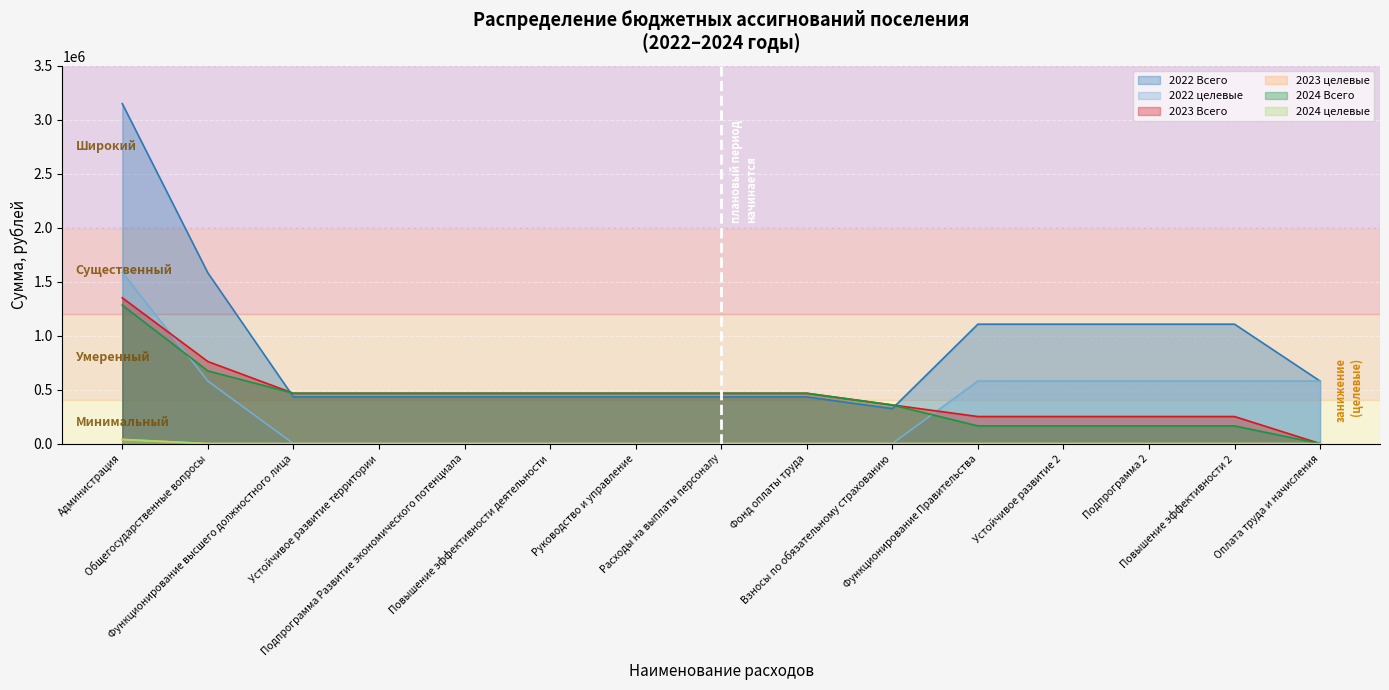

At which label does 2024 Всего first exceed 466113?

Администрация